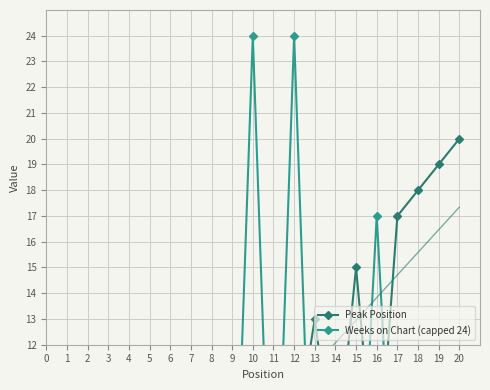

Between which two adjacent categories do Weeks on Chart (capped 24) and Peak Position first intersect?

9 and 10